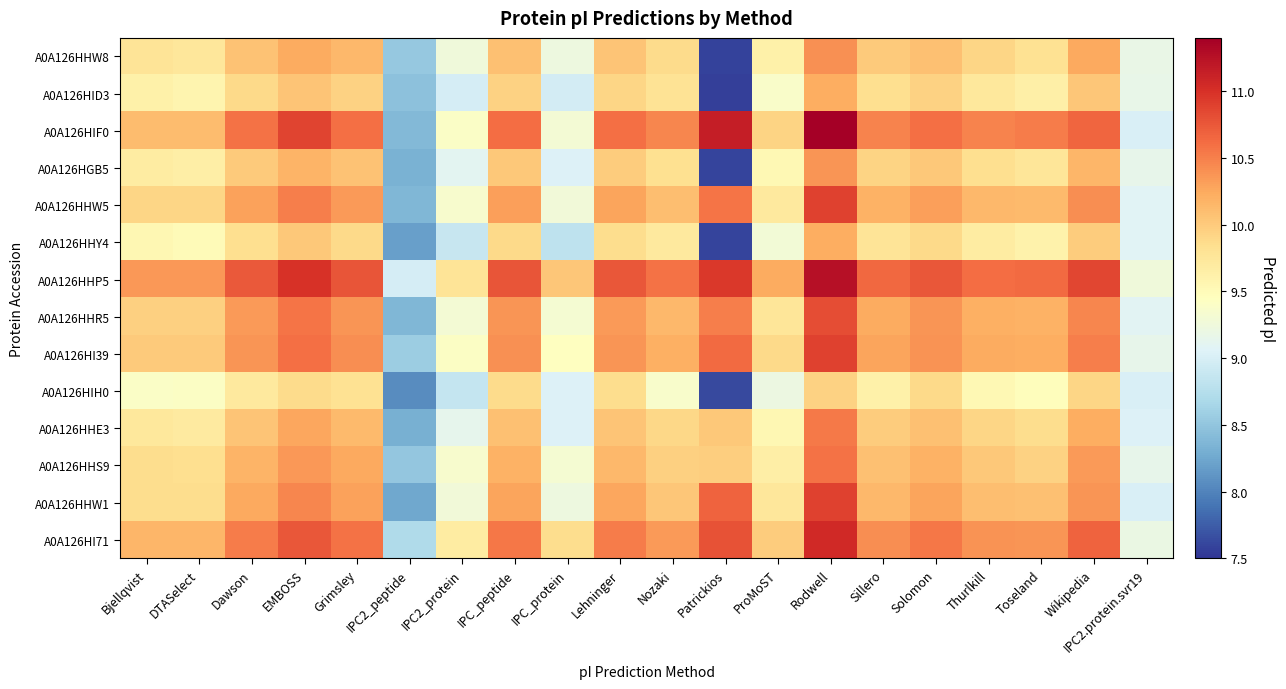

Reading left to right, transcribe all the data shown in this chart.

A0A126HHW8: Bjellqvist=9.8	DTASelect=9.8	Dawson=10.1	EMBOSS=10.2	Grimsley=10.1	IPC2_peptide=8.5	IPC2_protein=9.3	IPC_peptide=10.1	IPC_protein=9.2	Lehninger=10.1	Nozaki=9.9	Patrickios=7.6	ProMoST=9.6	Rodwell=10.4	Sillero=10.0	Solomon=10.1	Thurlkill=9.9	Toseland=9.8	Wikipedia=10.2	IPC2.protein.svr19=9.2
A0A126HID3: Bjellqvist=9.6	DTASelect=9.6	Dawson=9.9	EMBOSS=10.1	Grimsley=9.9	IPC2_peptide=8.5	IPC2_protein=9.0	IPC_peptide=9.9	IPC_protein=9.0	Lehninger=9.9	Nozaki=9.8	Patrickios=7.6	ProMoST=9.4	Rodwell=10.2	Sillero=9.8	Solomon=9.9	Thurlkill=9.7	Toseland=9.6	Wikipedia=10.0	IPC2.protein.svr19=9.2
A0A126HIF0: Bjellqvist=10.1	DTASelect=10.1	Dawson=10.6	EMBOSS=10.9	Grimsley=10.6	IPC2_peptide=8.4	IPC2_protein=9.4	IPC_peptide=10.6	IPC_protein=9.3	Lehninger=10.6	Nozaki=10.5	Patrickios=11.2	ProMoST=9.9	Rodwell=11.4	Sillero=10.5	Solomon=10.6	Thurlkill=10.5	Toseland=10.5	Wikipedia=10.7	IPC2.protein.svr19=9.0
A0A126HGB5: Bjellqvist=9.7	DTASelect=9.7	Dawson=10.0	EMBOSS=10.2	Grimsley=10.1	IPC2_peptide=8.3	IPC2_protein=9.1	IPC_peptide=10.0	IPC_protein=9.0	Lehninger=10.0	Nozaki=9.8	Patrickios=7.6	ProMoST=9.5	Rodwell=10.4	Sillero=9.9	Solomon=10.0	Thurlkill=9.8	Toseland=9.8	Wikipedia=10.2	IPC2.protein.svr19=9.1
A0A126HHW5: Bjellqvist=9.9	DTASelect=9.9	Dawson=10.3	EMBOSS=10.5	Grimsley=10.3	IPC2_peptide=8.4	IPC2_protein=9.4	IPC_peptide=10.3	IPC_protein=9.3	Lehninger=10.3	Nozaki=10.1	Patrickios=10.6	ProMoST=9.7	Rodwell=10.9	Sillero=10.2	Solomon=10.3	Thurlkill=10.1	Toseland=10.1	Wikipedia=10.4	IPC2.protein.svr19=9.1
A0A126HHY4: Bjellqvist=9.5	DTASelect=9.5	Dawson=9.8	EMBOSS=10.0	Grimsley=9.9	IPC2_peptide=8.2	IPC2_protein=8.9	IPC_peptide=9.9	IPC_protein=8.8	Lehninger=9.9	Nozaki=9.7	Patrickios=7.6	ProMoST=9.3	Rodwell=10.2	Sillero=9.8	Solomon=9.9	Thurlkill=9.7	Toseland=9.6	Wikipedia=10.0	IPC2.protein.svr19=9.1
A0A126HHP5: Bjellqvist=10.3	DTASelect=10.3	Dawson=10.7	EMBOSS=11.0	Grimsley=10.8	IPC2_peptide=9.0	IPC2_protein=9.8	IPC_peptide=10.8	IPC_protein=10.0	Lehninger=10.7	Nozaki=10.6	Patrickios=10.9	ProMoST=10.2	Rodwell=11.3	Sillero=10.6	Solomon=10.8	Thurlkill=10.6	Toseland=10.6	Wikipedia=10.9	IPC2.protein.svr19=9.3
A0A126HHR5: Bjellqvist=10.0	DTASelect=10.0	Dawson=10.3	EMBOSS=10.6	Grimsley=10.4	IPC2_peptide=8.4	IPC2_protein=9.3	IPC_peptide=10.4	IPC_protein=9.3	Lehninger=10.3	Nozaki=10.1	Patrickios=10.5	ProMoST=9.8	Rodwell=10.8	Sillero=10.2	Solomon=10.4	Thurlkill=10.2	Toseland=10.2	Wikipedia=10.5	IPC2.protein.svr19=9.1
A0A126HI39: Bjellqvist=10.0	DTASelect=10.0	Dawson=10.4	EMBOSS=10.6	Grimsley=10.4	IPC2_peptide=8.6	IPC2_protein=9.4	IPC_peptide=10.4	IPC_protein=9.4	Lehninger=10.4	Nozaki=10.2	Patrickios=10.6	ProMoST=9.9	Rodwell=10.9	Sillero=10.3	Solomon=10.4	Thurlkill=10.2	Toseland=10.2	Wikipedia=10.5	IPC2.protein.svr19=9.2
A0A126HIH0: Bjellqvist=9.4	DTASelect=9.4	Dawson=9.7	EMBOSS=9.9	Grimsley=9.8	IPC2_peptide=8.1	IPC2_protein=8.9	IPC_peptide=9.9	IPC_protein=9.0	Lehninger=9.9	Nozaki=9.4	Patrickios=7.6	ProMoST=9.2	Rodwell=9.9	Sillero=9.6	Solomon=9.9	Thurlkill=9.5	Toseland=9.5	Wikipedia=9.9	IPC2.protein.svr19=9.0
A0A126HHE3: Bjellqvist=9.7	DTASelect=9.7	Dawson=10.1	EMBOSS=10.3	Grimsley=10.1	IPC2_peptide=8.3	IPC2_protein=9.1	IPC_peptide=10.1	IPC_protein=9.0	Lehninger=10.1	Nozaki=9.9	Patrickios=10.0	ProMoST=9.5	Rodwell=10.5	Sillero=10.0	Solomon=10.1	Thurlkill=9.9	Toseland=9.9	Wikipedia=10.2	IPC2.protein.svr19=9.1
A0A126HHS9: Bjellqvist=9.9	DTASelect=9.8	Dawson=10.2	EMBOSS=10.3	Grimsley=10.2	IPC2_peptide=8.5	IPC2_protein=9.4	IPC_peptide=10.2	IPC_protein=9.3	Lehninger=10.1	Nozaki=10.0	Patrickios=10.0	ProMoST=9.7	Rodwell=10.6	Sillero=10.1	Solomon=10.2	Thurlkill=10.0	Toseland=9.9	Wikipedia=10.3	IPC2.protein.svr19=9.2
A0A126HHW1: Bjellqvist=9.9	DTASelect=9.9	Dawson=10.2	EMBOSS=10.5	Grimsley=10.3	IPC2_peptide=8.3	IPC2_protein=9.3	IPC_peptide=10.3	IPC_protein=9.2	Lehninger=10.3	Nozaki=10.0	Patrickios=10.7	ProMoST=9.8	Rodwell=10.9	Sillero=10.1	Solomon=10.3	Thurlkill=10.1	Toseland=10.1	Wikipedia=10.4	IPC2.protein.svr19=9.0
A0A126HI71: Bjellqvist=10.2	DTASelect=10.2	Dawson=10.5	EMBOSS=10.8	Grimsley=10.6	IPC2_peptide=8.7	IPC2_protein=9.7	IPC_peptide=10.6	IPC_protein=9.9	Lehninger=10.5	Nozaki=10.3	Patrickios=10.8	ProMoST=10.0	Rodwell=11.1	Sillero=10.4	Solomon=10.6	Thurlkill=10.4	Toseland=10.4	Wikipedia=10.7	IPC2.protein.svr19=9.2